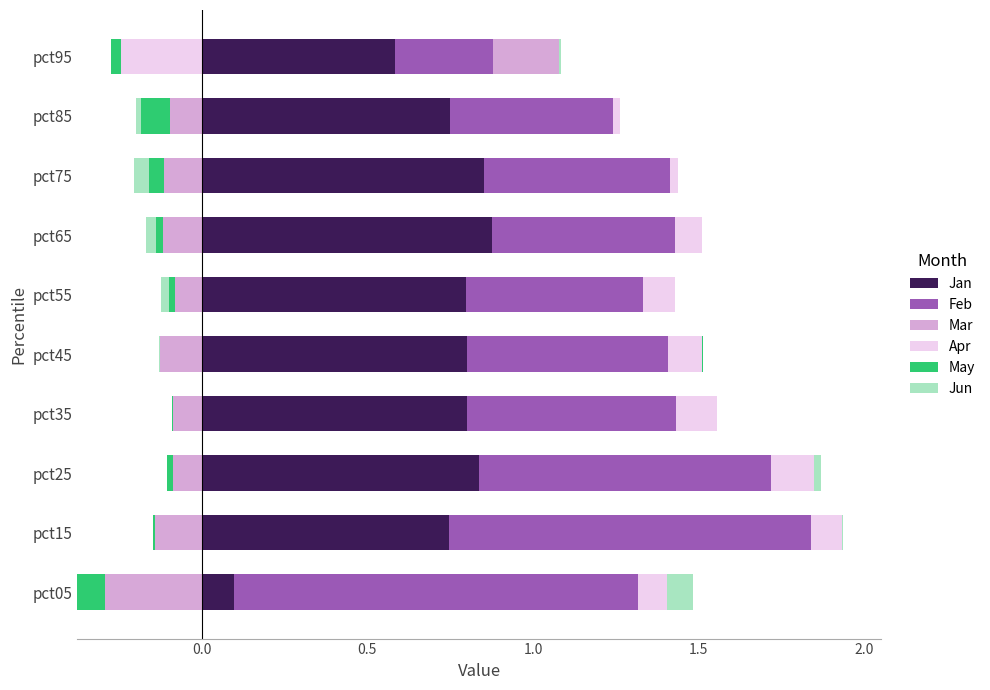

List the series in order of their peak value, lowest first.

May, Jun, Apr, Mar, Jan, Feb